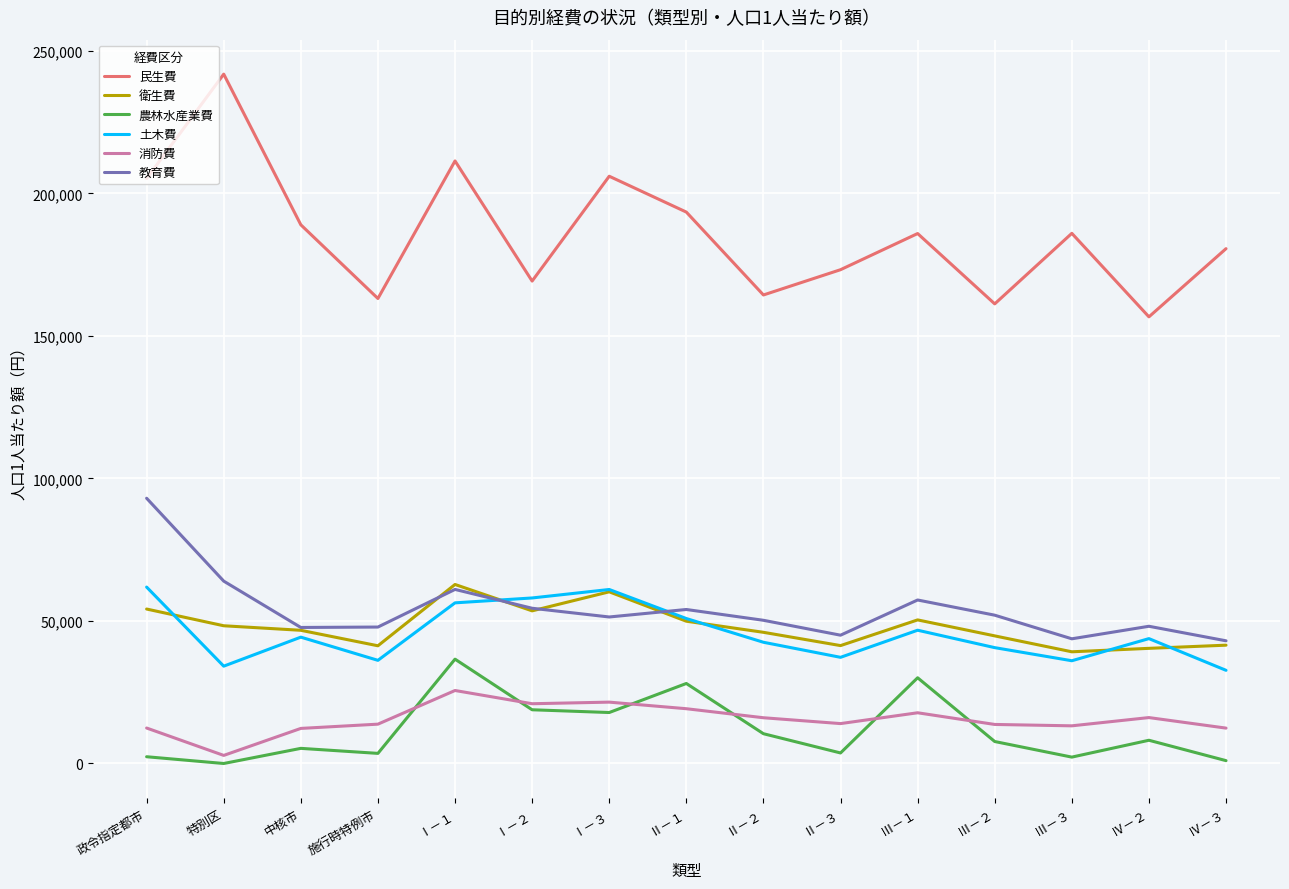

Which series has the largest range (max minus min)?

民生費